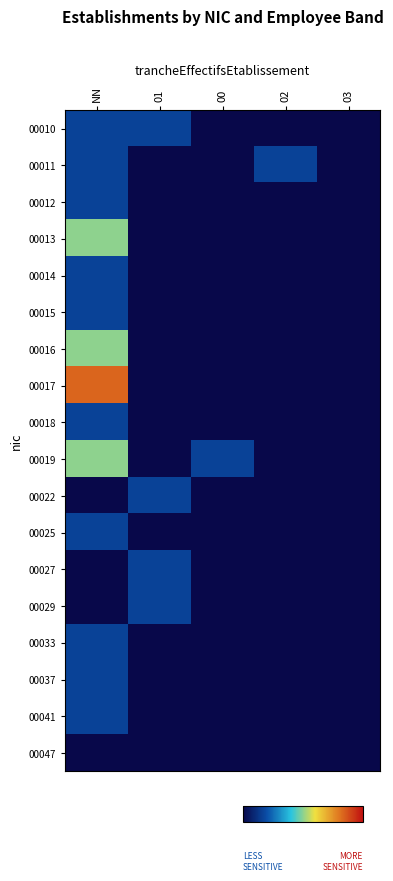

How many data points does each series have?

5